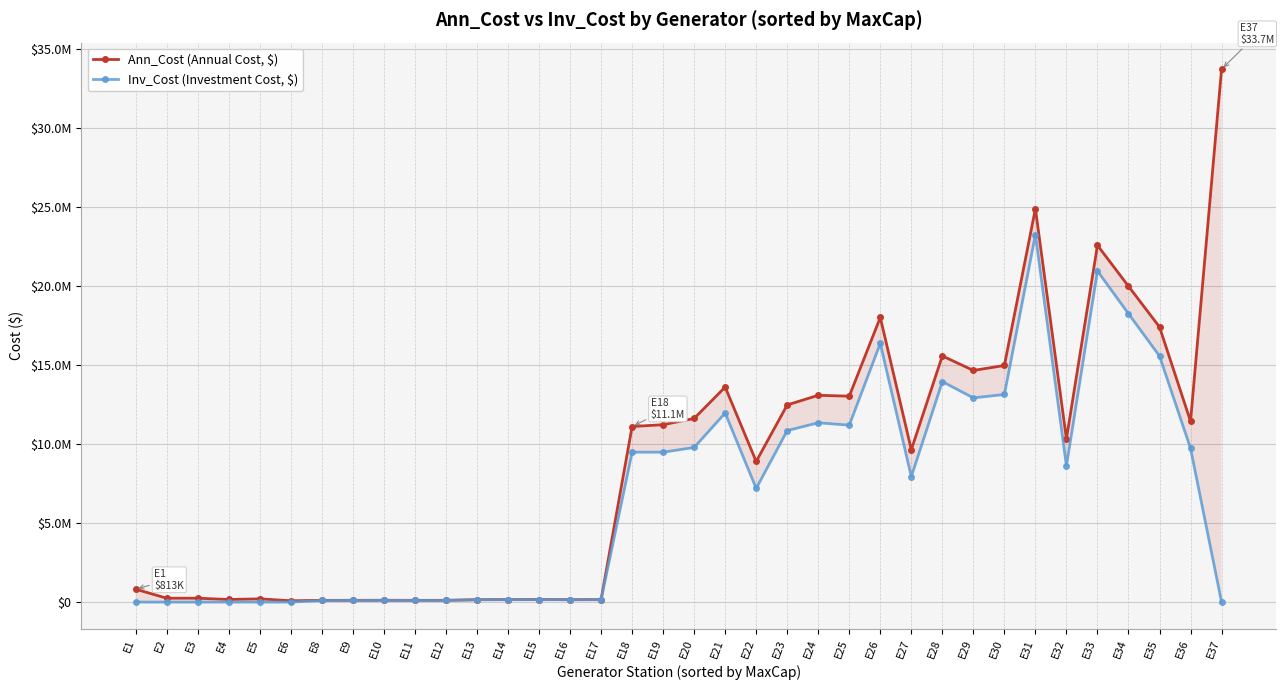

Reading left to right, extract all data points from this chart.

Ann_Cost (Annual Cost, $): 813000.0	243900.0	243900.0	162600.0	203250.0	81300.0	108293.1	111177.4	113517.3	108837.4	110320.2	150721.1	154596.2	157728.8	151463.6	153441.8	11114054.3	11227804.3	11623919.0	13611102.8	8900565.7	12480529.0	13090531.8	13034777.2	18017590.9	9646294.1	15582108.7	14663878.6	14978677.1	24903097.9	10328641.6	22586085.9	19995979.8	17415807.9	11442612.4	33732600.0
Inv_Cost (Investment Cost, $): 0.0	0.0	0.0	0.0	0.0	0.0	100163.1	102478.2	104330.4	100626.1	101783.7	142591.1	145897.1	148541.9	143252.3	144905.3	9489054.3	9489054.3	9787669.0	11969852.8	7194315.7	10855529.0	11351781.8	11198527.2	16376340.9	7940044.1	13957108.7	12925128.6	13142427.1	23261847.9	8622391.6	20961085.9	18257229.8	15579557.9	9736362.4	0.0